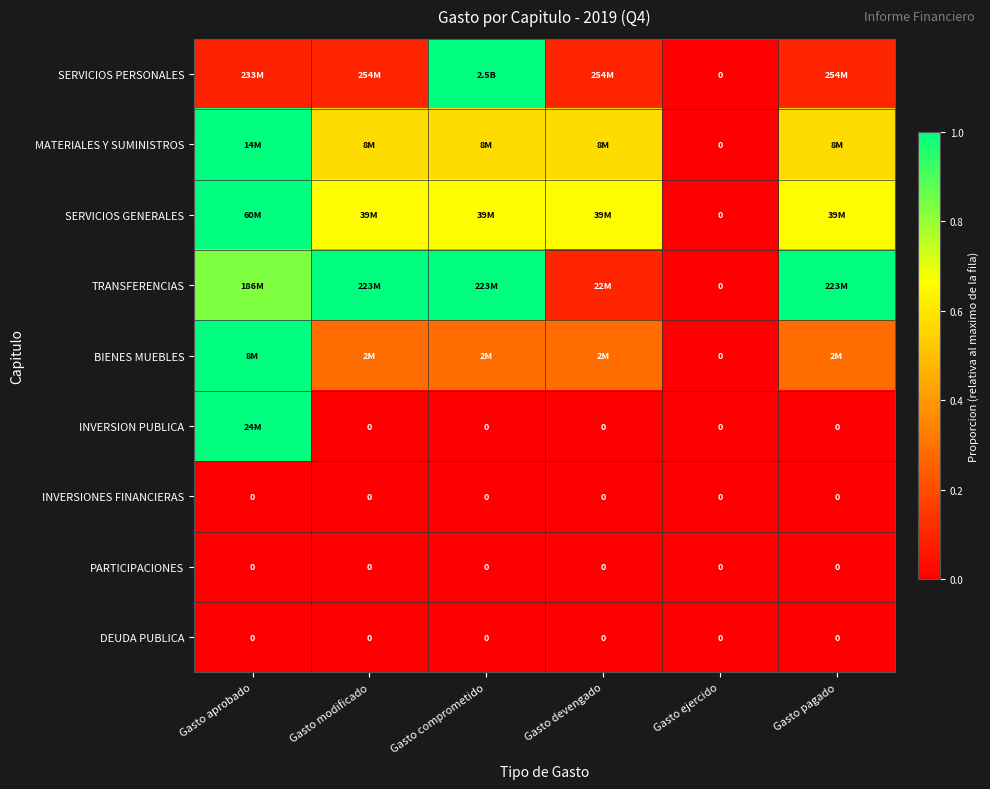

Which has a higher value, Gasto modificado or Gasto comprometido?

Gasto comprometido